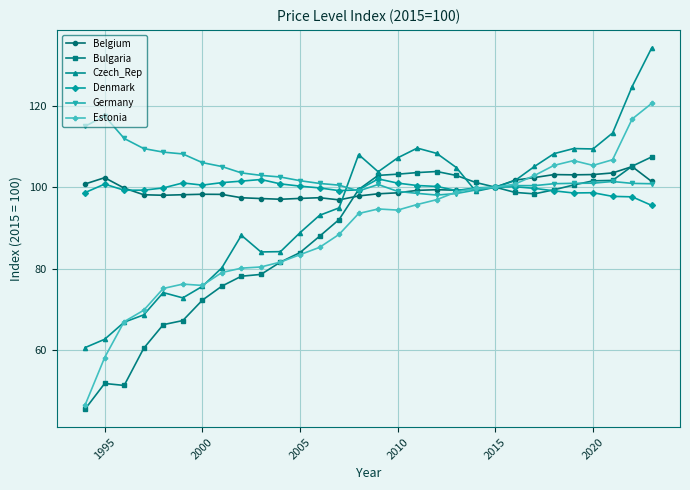

What is the maximum value shown in the chart?

134.2